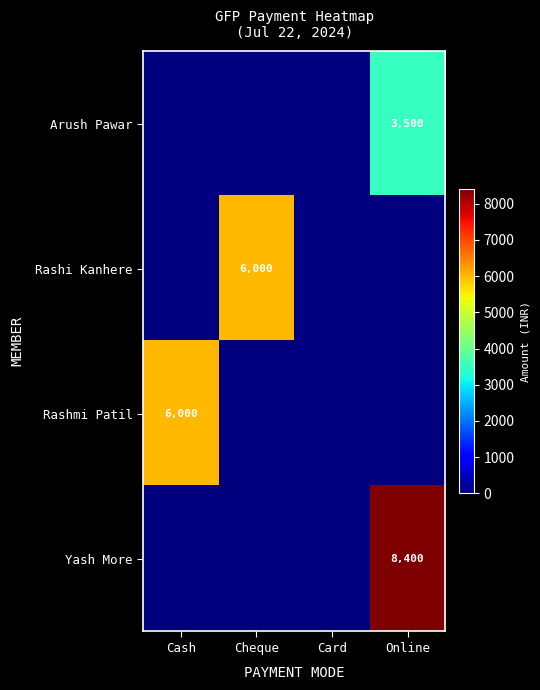

True or false: Rashmi Patil has a value of 1994 at Cash.

False